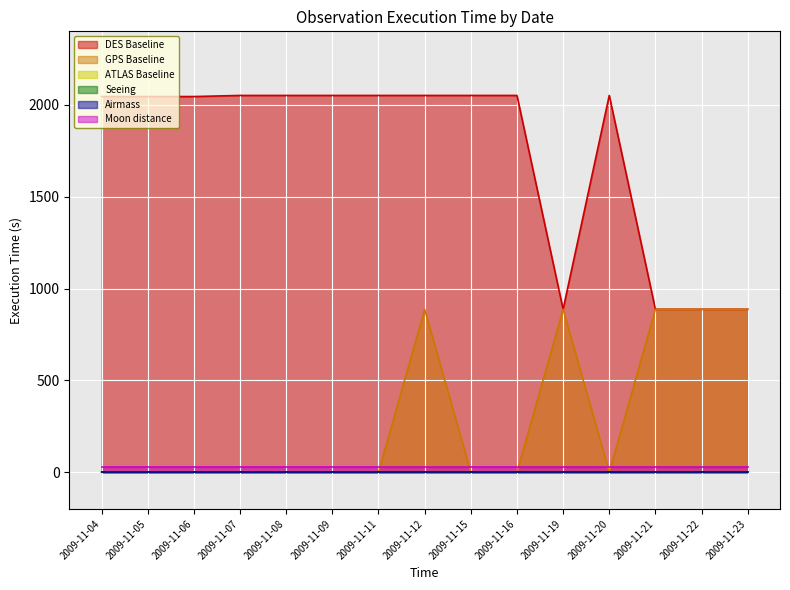

At which category does the chart reach its minimum across all series?

2009-11-04